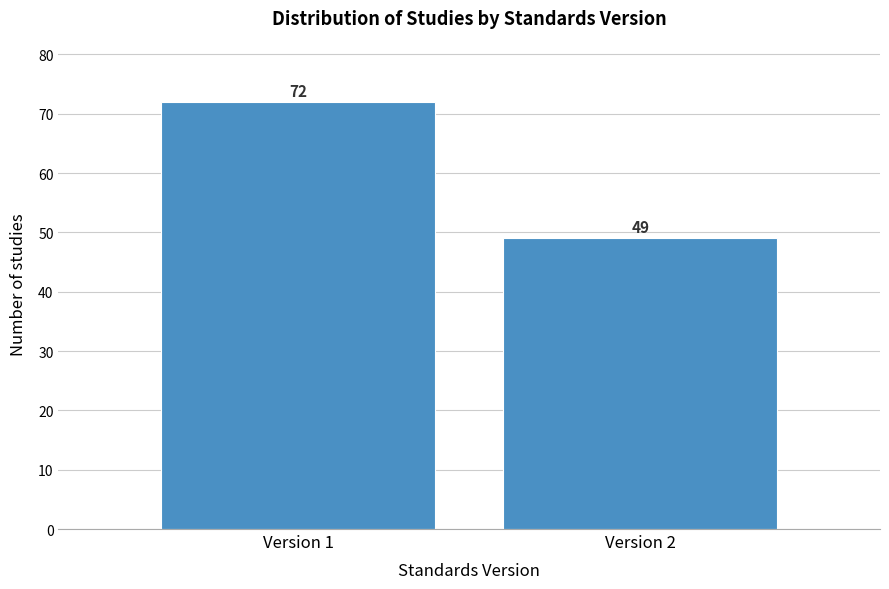

Reading left to right, transcribe all the data shown in this chart.

Version 1=72	Version 2=49